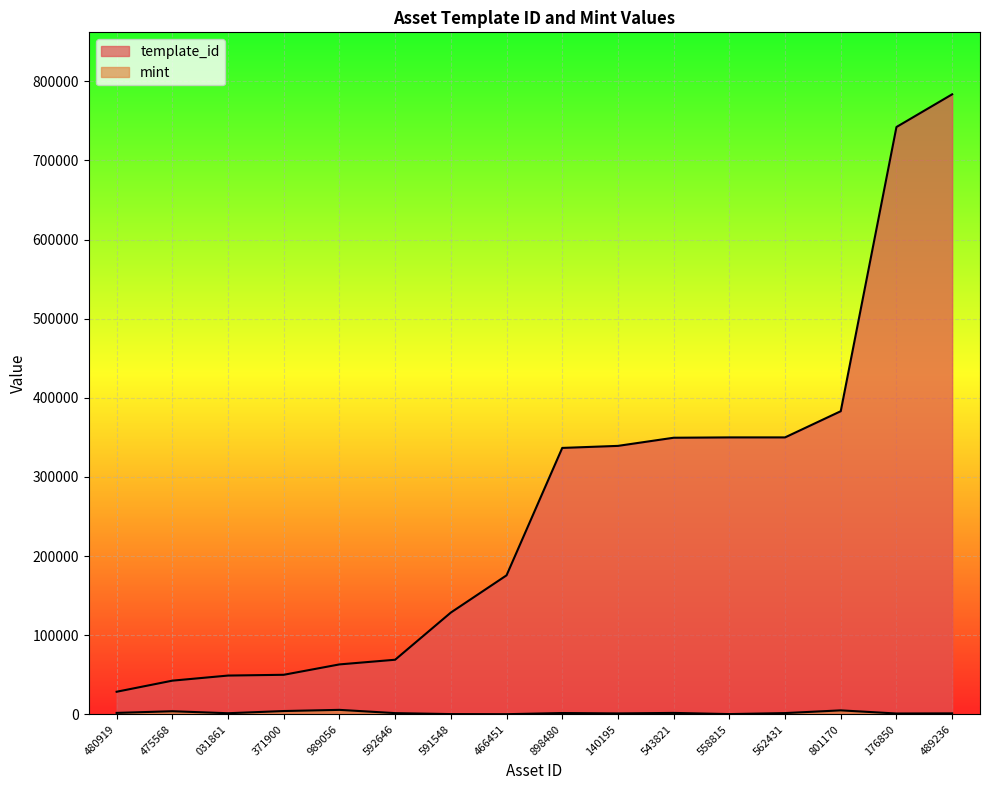

Is the value of mint at 466451 greater than the value of template_id at 140195?

No